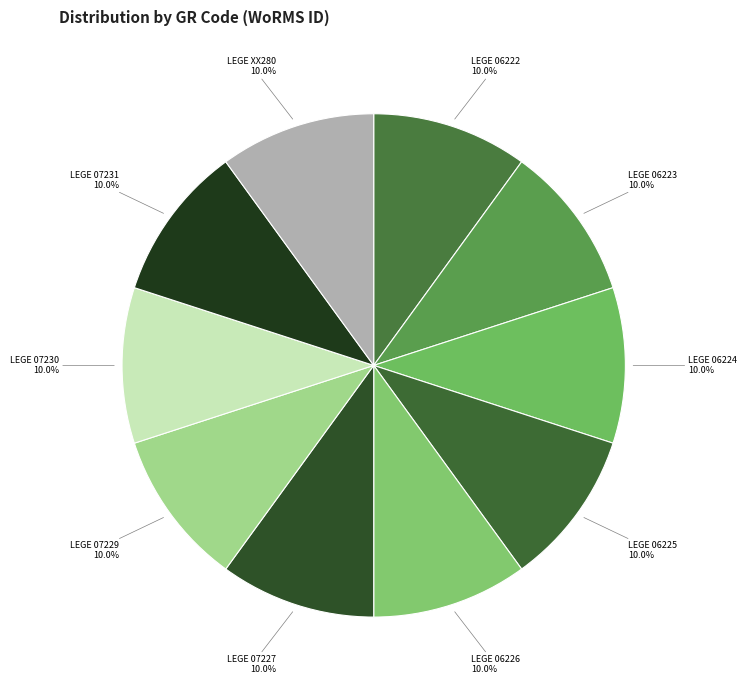

True or false: LEGE 07229 accounts for 1% of the total.

False